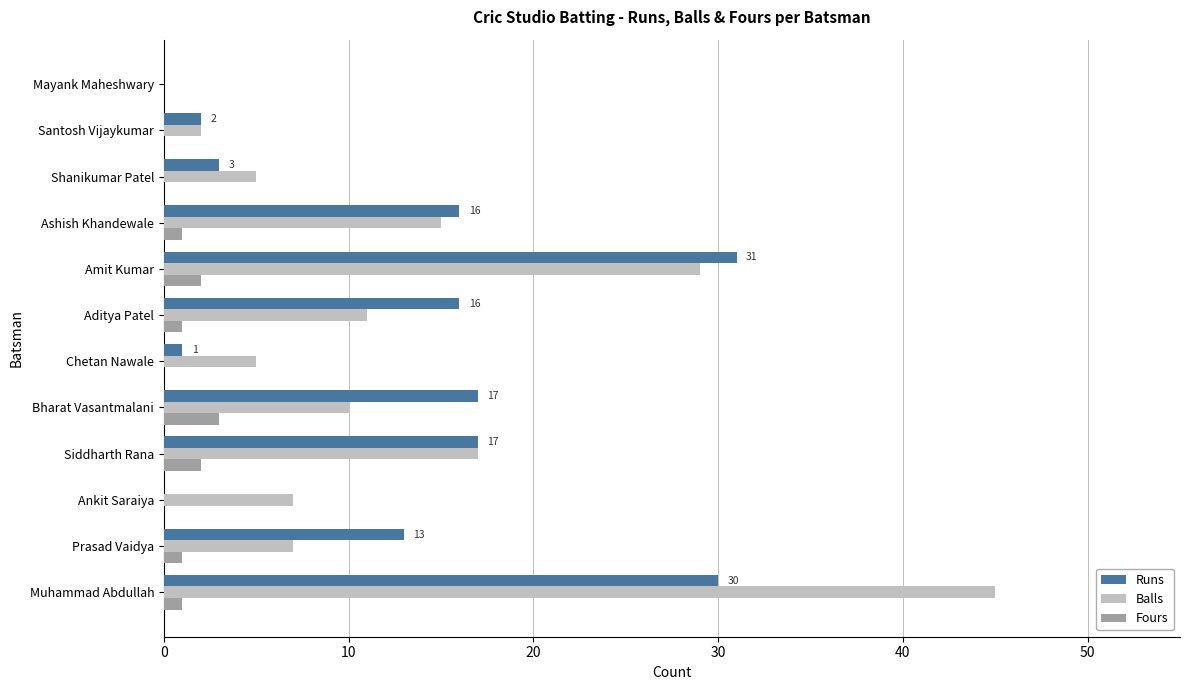

At which category is the sum across all series the highest?

Muhammad Abdullah